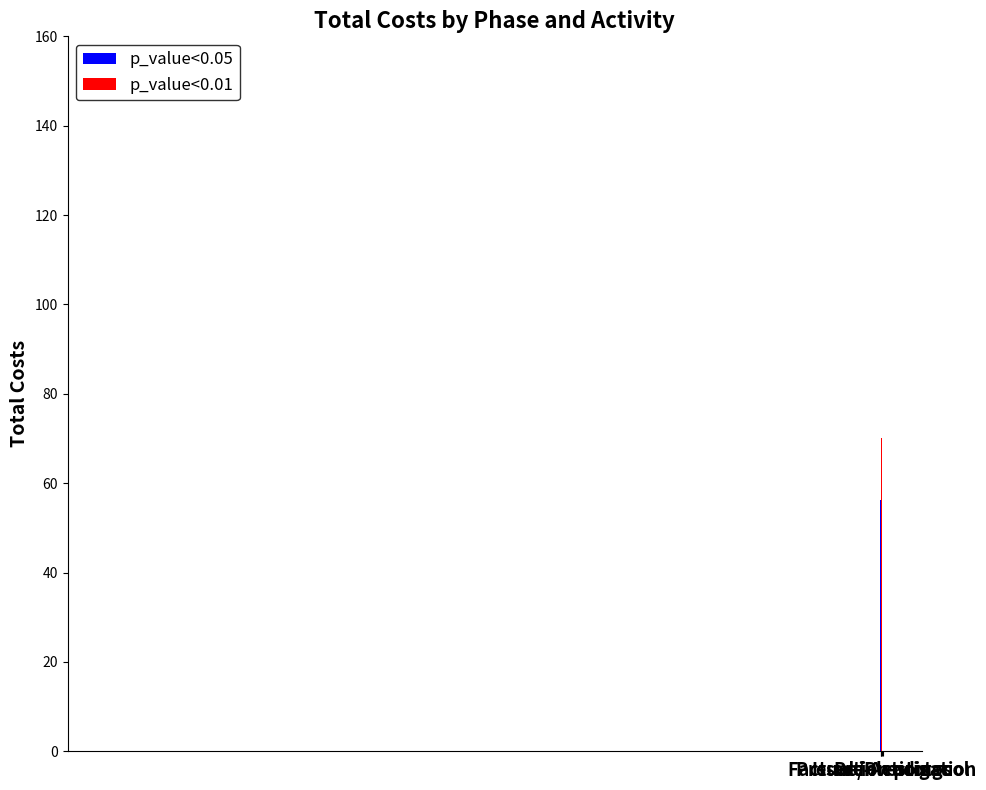

Does the chart contain stacked bars?

No